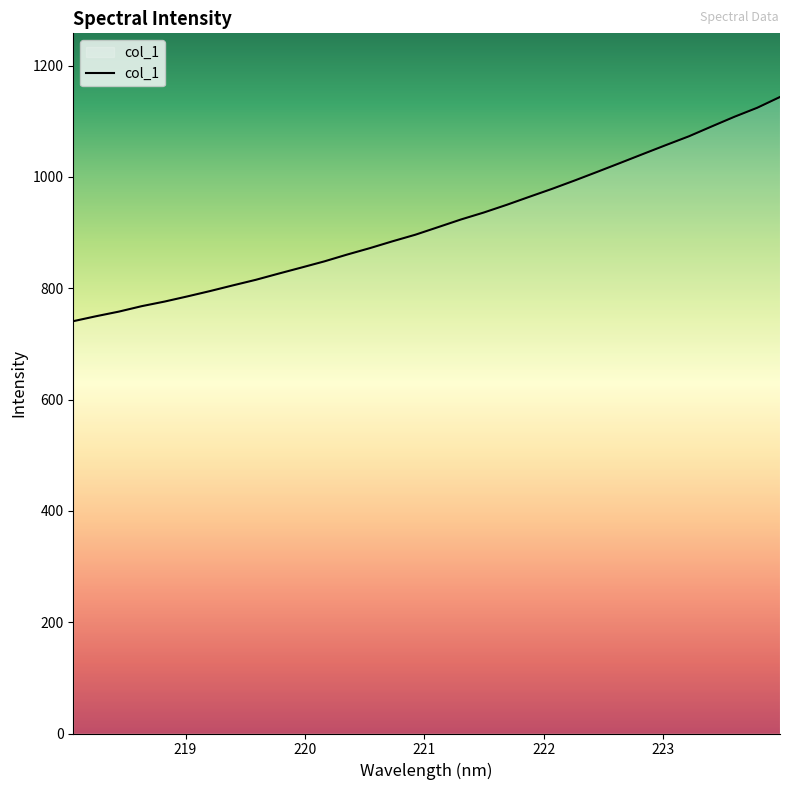

What is the smallest value displayed?

740.7